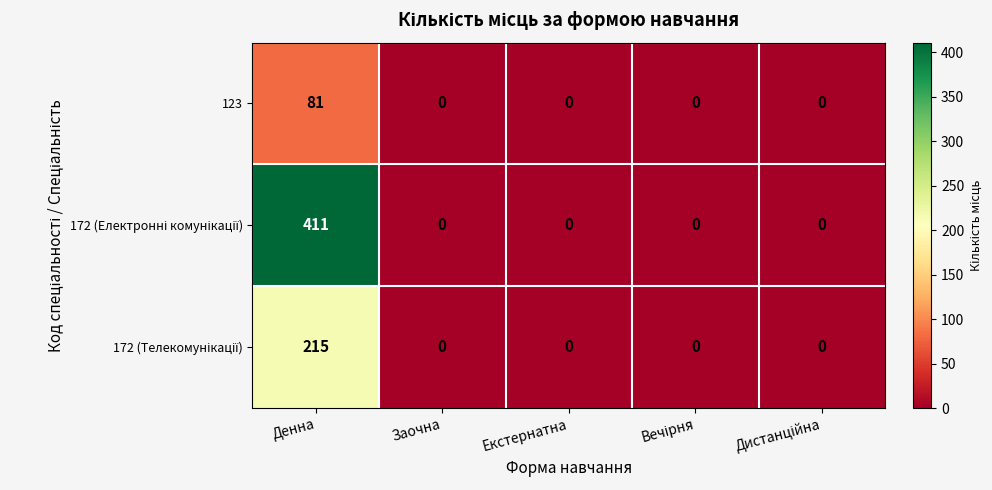

What is the difference between the maximum and minimum values in the 123 series?

81